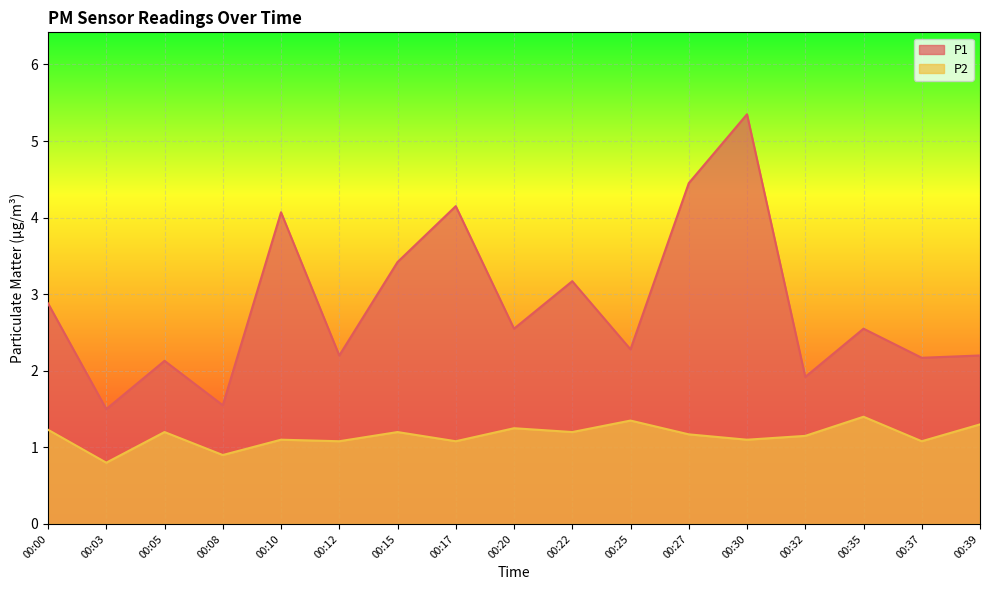

Reading right to left, list all the values displayed in this chart.

P1: 2.2	2.2	2.5	1.9	5.3	4.5	2.3	3.2	2.5	4.2	3.4	2.2	4.1	1.6	2.1	1.5	2.9
P2: 1.3	1.1	1.4	1.1	1.1	1.2	1.4	1.2	1.2	1.1	1.2	1.1	1.1	0.9	1.2	0.8	1.2